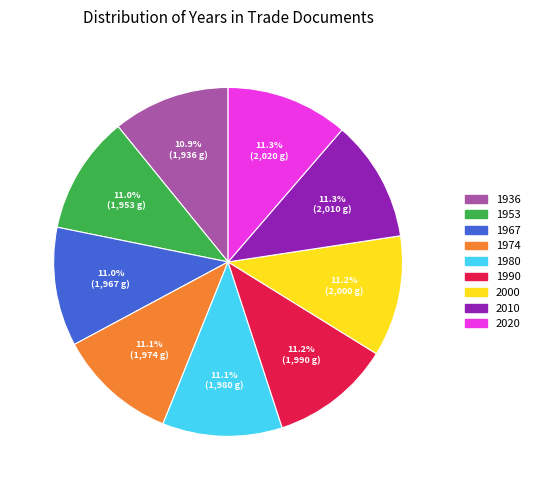

Is 2000 the majority of the pie?

No